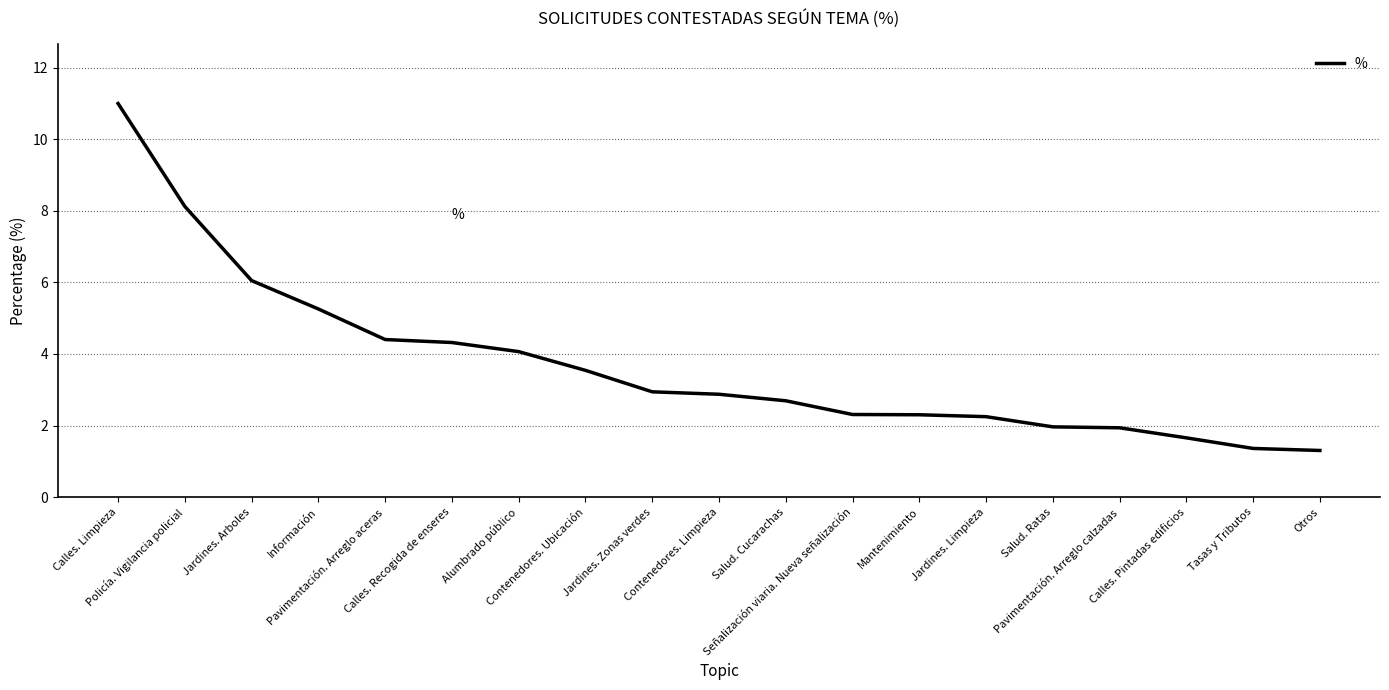

Does the chart display data point markers on the line(s)?

No